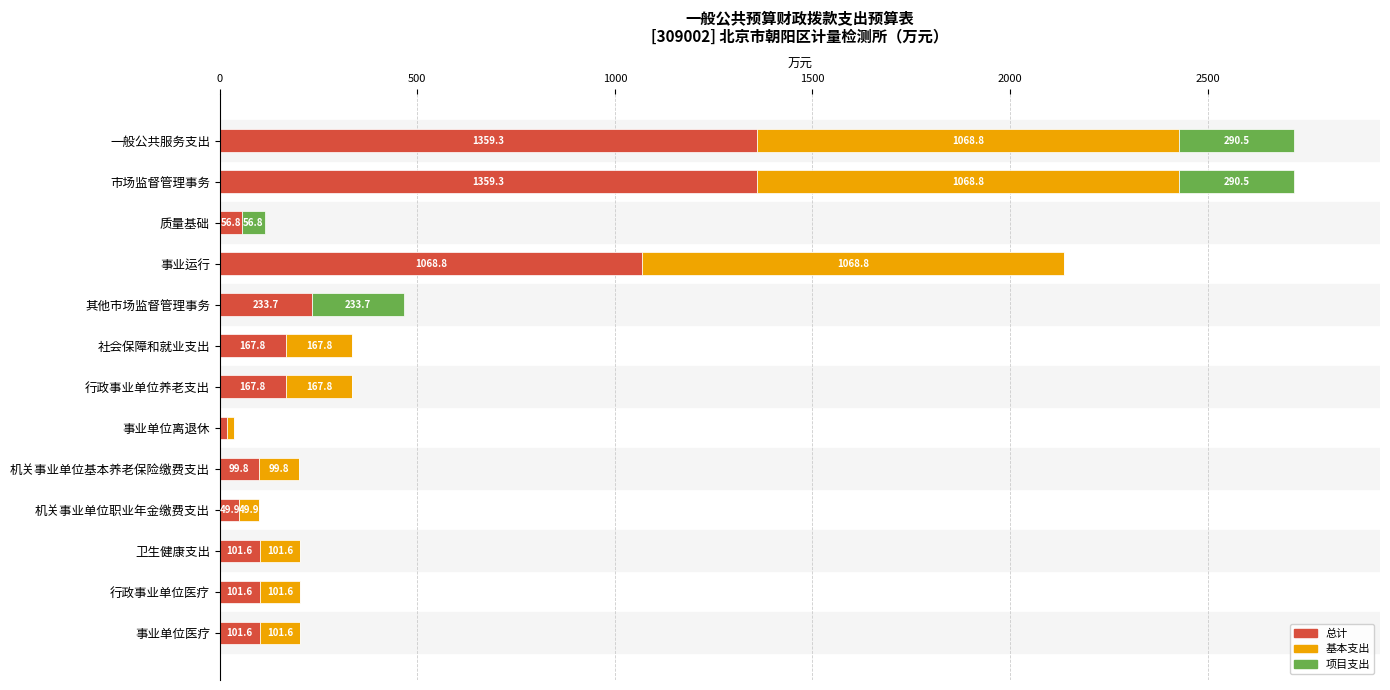

What is the total value across all series at 其他市场监督管理事务?

467.4